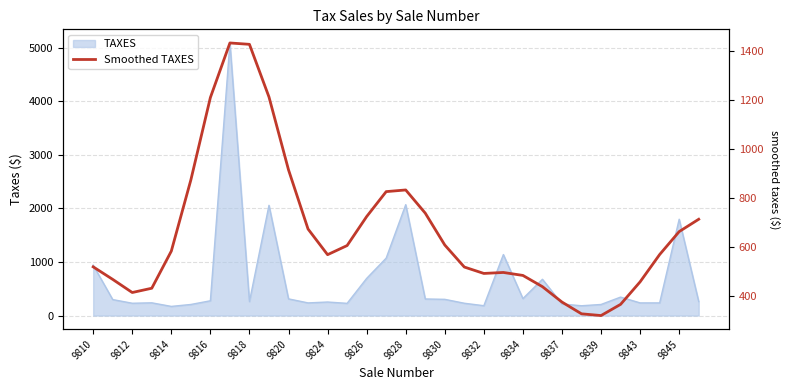

Does the chart have visible grid lines?

Yes